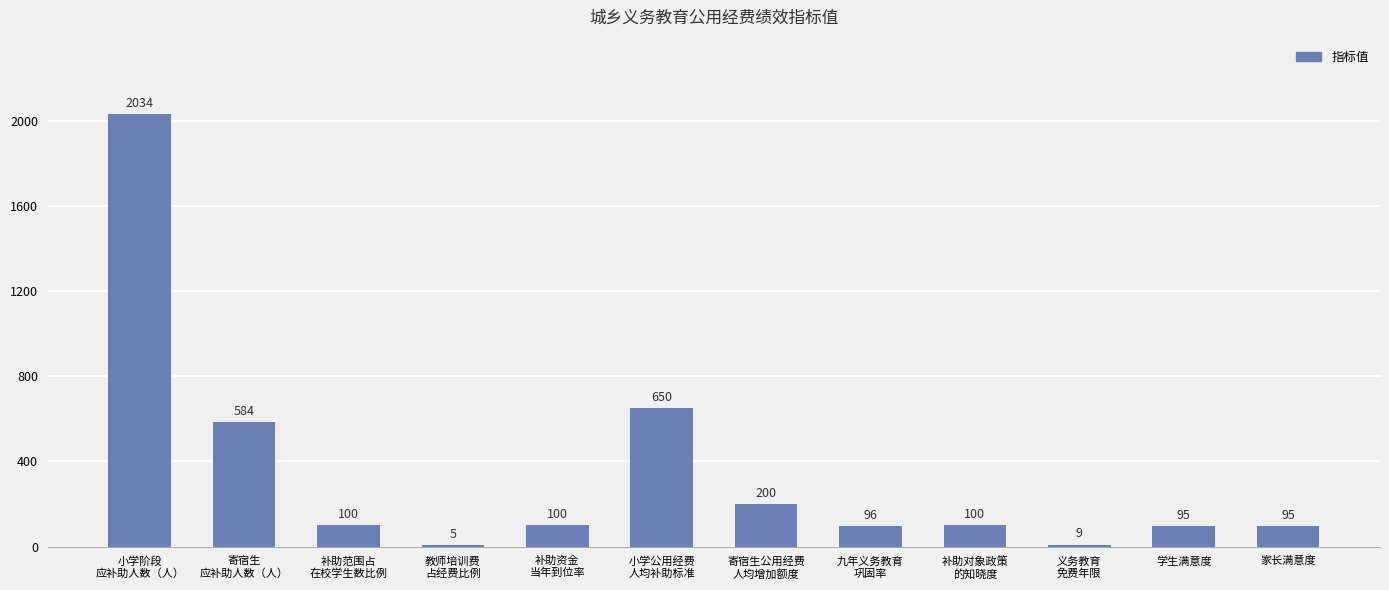

Between 教师培训费
占经费比例 and 补助范围占
在校学生数比例, which is larger?

补助范围占
在校学生数比例